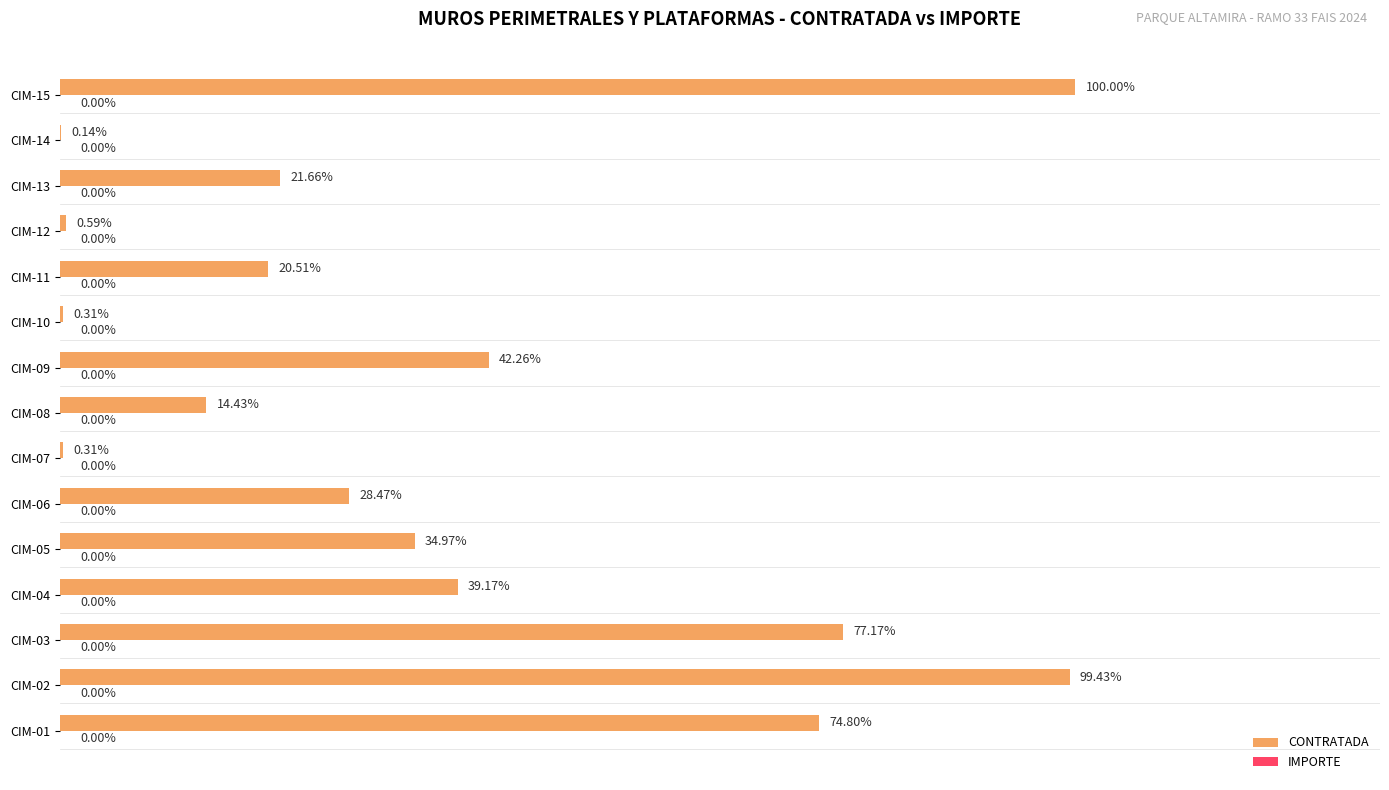

Which has a higher value, CIM-09 or CIM-12?

CIM-09